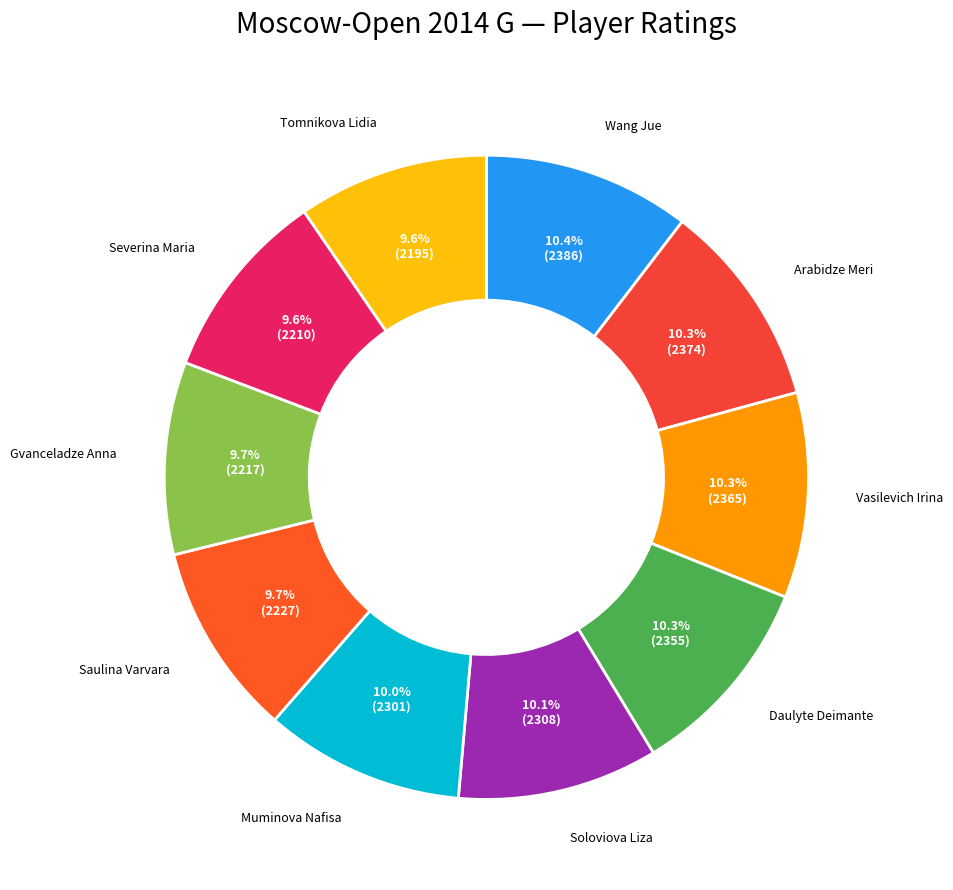

To the nearest percent, what is the difference between the largest and smallest slice percentages?

1%